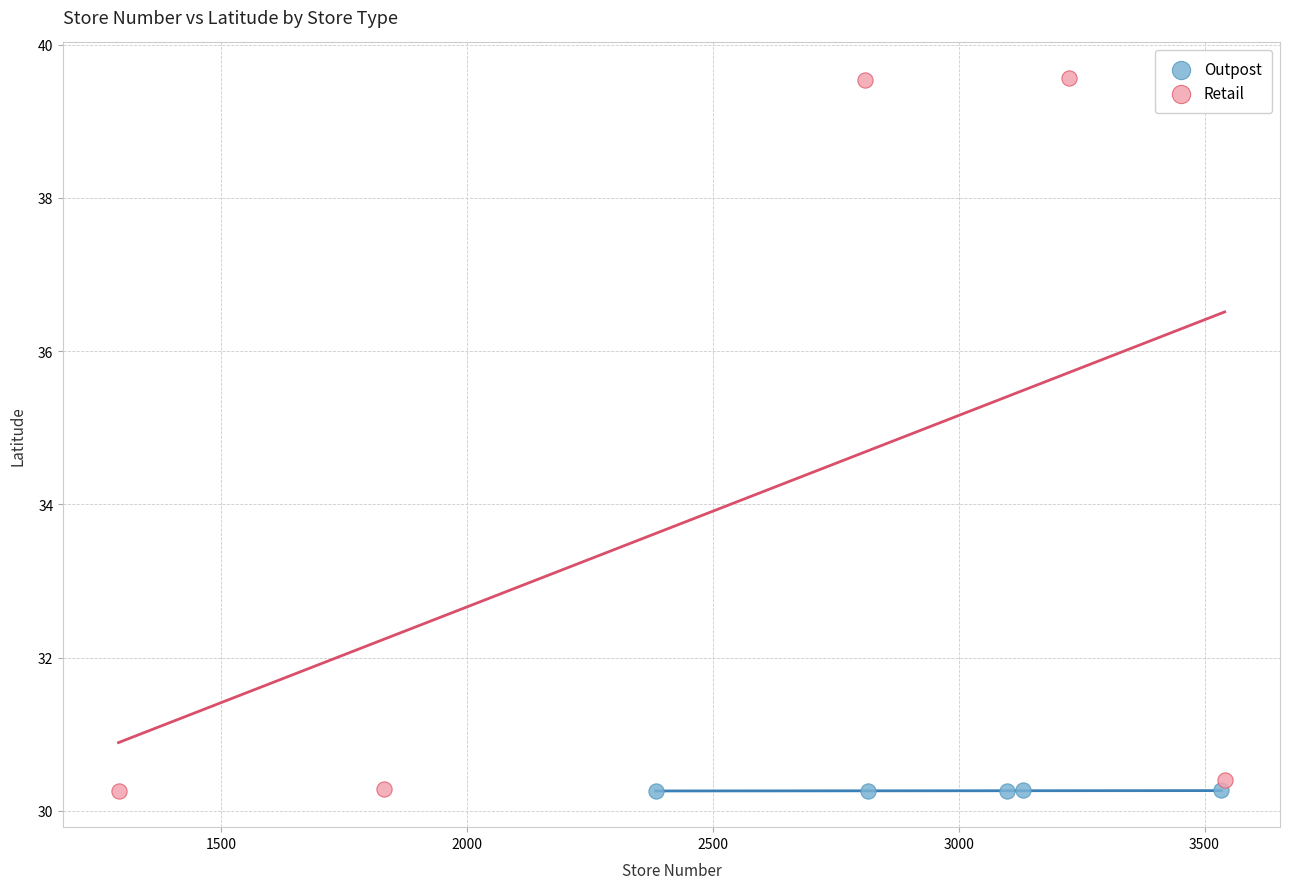

What are all the series names shown in the legend?

Outpost, Retail